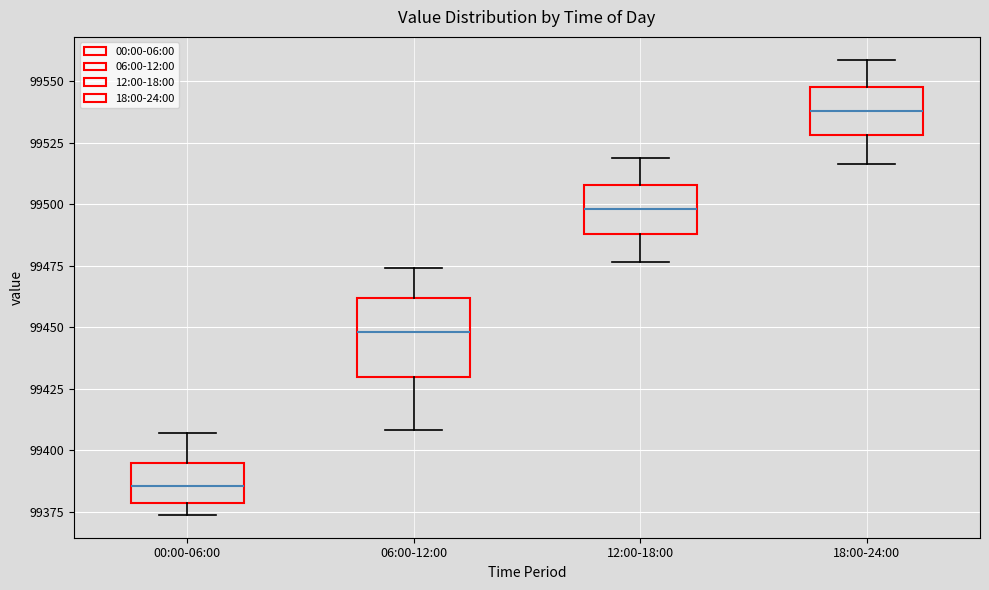

Reading left to right, transcribe this box plot: for each box, give where its median line is, the range the box spans, and where its two whiskers end, as read against the y-axis. The values are not printed on the chart, so give them approximately, as read against the axis.

00:00-06:00: median 99385, box 99380 to 99395, whiskers 99375 to 99405
06:00-12:00: median 99450, box 99430 to 99460, whiskers 99410 to 99475
12:00-18:00: median 99500, box 99490 to 99510, whiskers 99475 to 99520
18:00-24:00: median 99540, box 99530 to 99550, whiskers 99515 to 99560